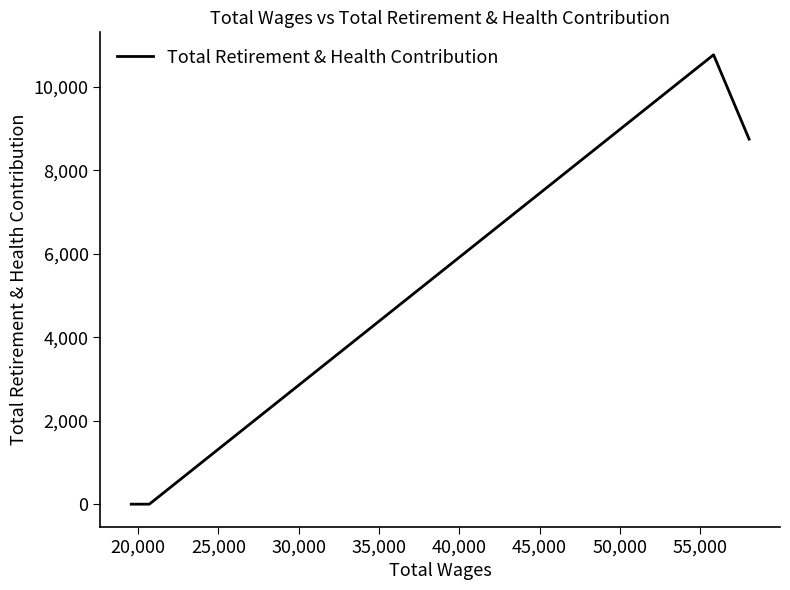

True or false: there are more than 1 points higher than both neighbors.

False